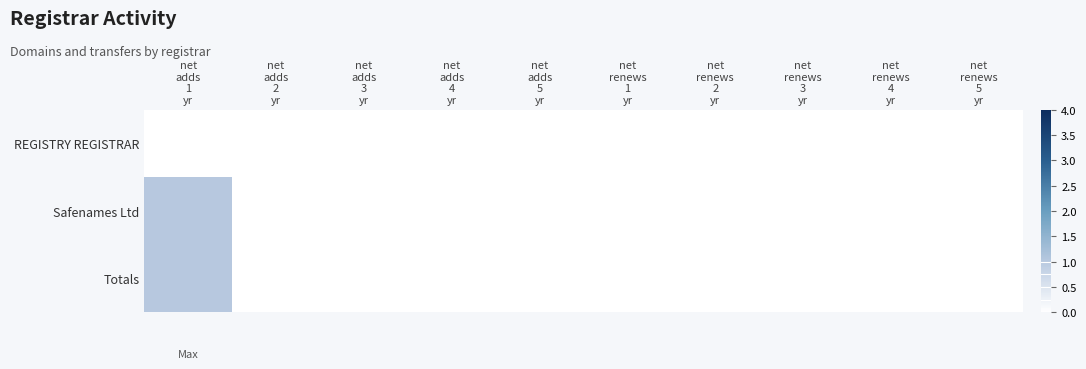

How many categories are shown in the chart?

10